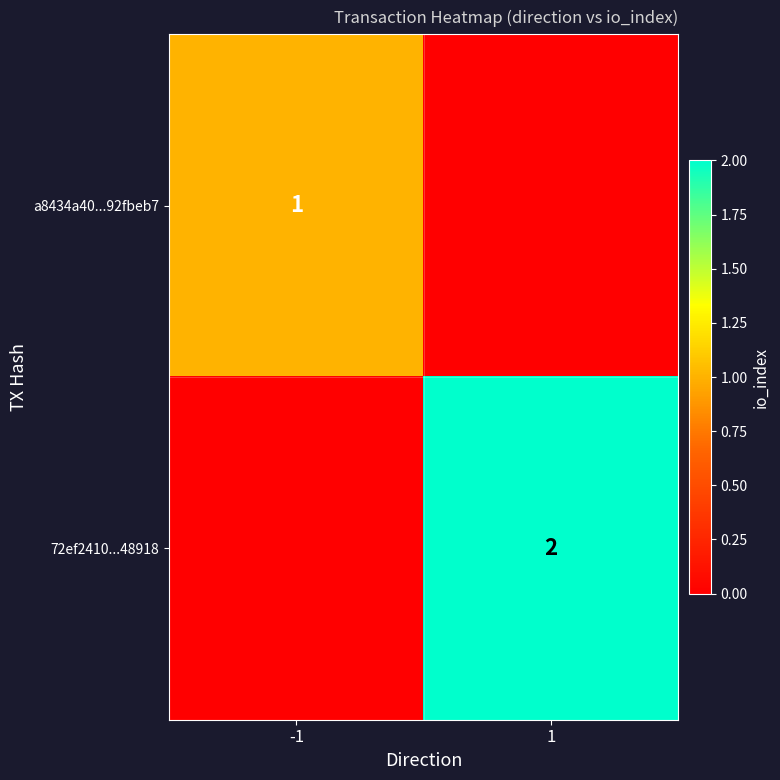

Is it true that 72ef2410...48918 equals 1 at 1?

False